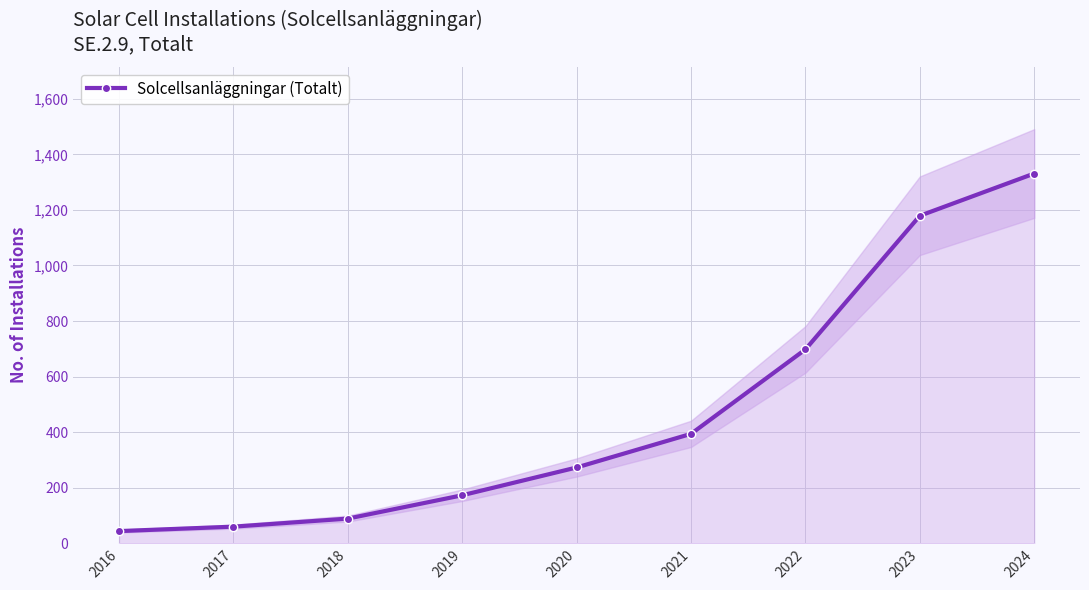

Rank the categories by value from lowest to highest.

2016, 2017, 2018, 2019, 2020, 2021, 2022, 2023, 2024